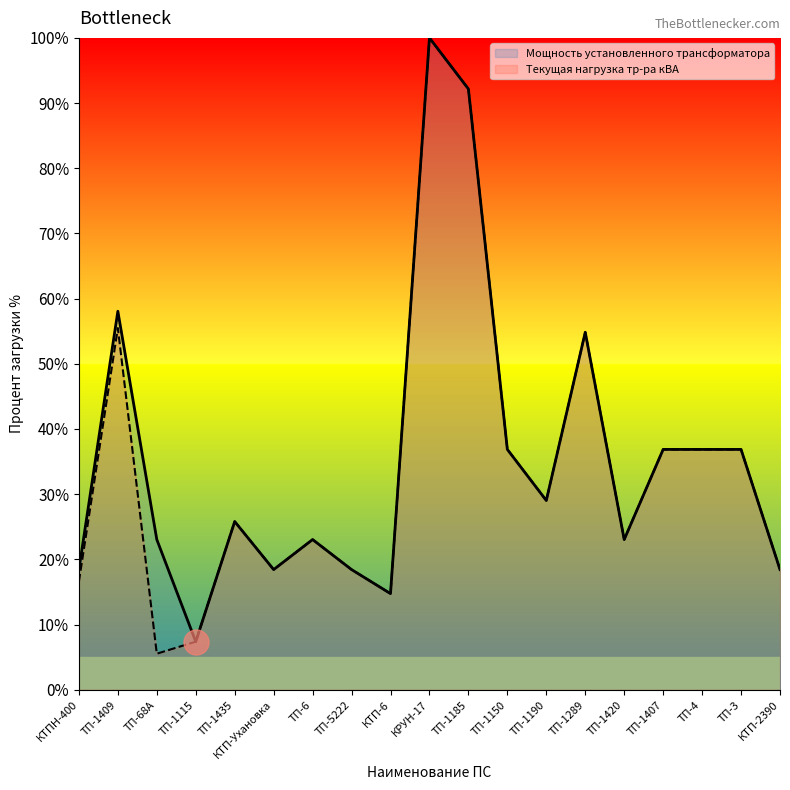

Reading left to right, list all the values displayed in this chart.

Текущая нагрузка тр-ра кВА: КТПН-400=16.6	ТП-1409=55.5	ТП-68А=5.5	ТП-1115=7.4	ТП-1435=25.8	КТП-Ухановка=18.4	ТП-6=23.0	ТП-5222=18.4	КТП-6=14.7	КРУН-17=100.0	ТП-1185=92.2	ТП-1150=36.9	ТП-1190=29.0	ТП-1289=54.8	ТП-1420=23.0	ТП-1407=36.9	ТП-4=36.9	ТП-3=36.9	КТП-2390=18.4
Мощность установленного трансформатора: КТПН-400=18.4	ТП-1409=58.1	ТП-68А=23.0	ТП-1115=7.4	ТП-1435=25.8	КТП-Ухановка=18.4	ТП-6=23.0	ТП-5222=18.4	КТП-6=14.7	КРУН-17=100.0	ТП-1185=92.2	ТП-1150=36.9	ТП-1190=29.0	ТП-1289=54.8	ТП-1420=23.0	ТП-1407=36.9	ТП-4=36.9	ТП-3=36.9	КТП-2390=18.4